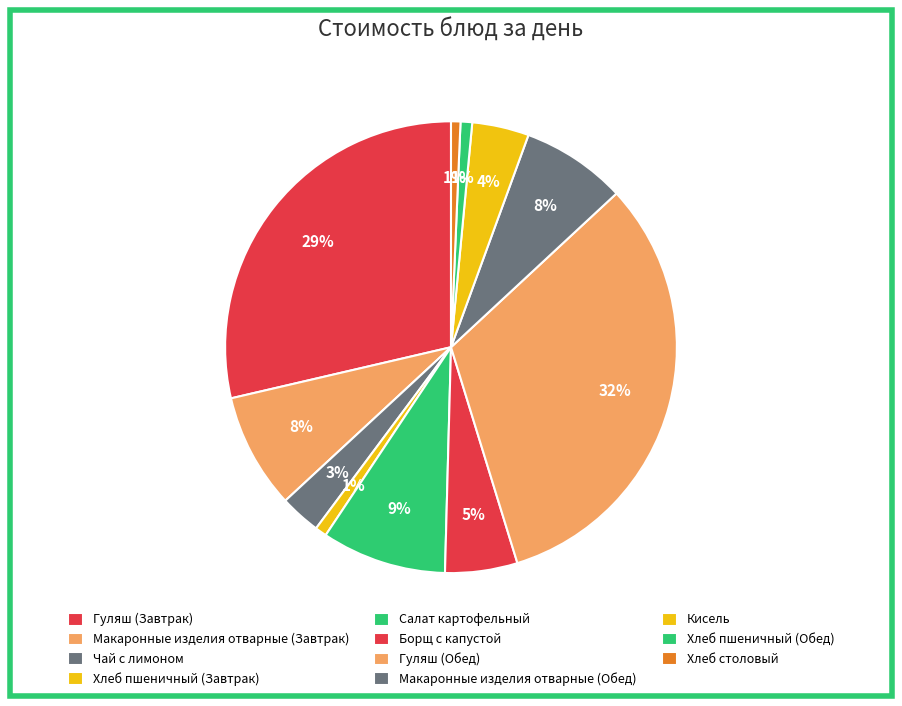

What is the ratio of the value at Макаронные изделия отварные (Завтрак) to the value at Борщ с капустой?

1.6